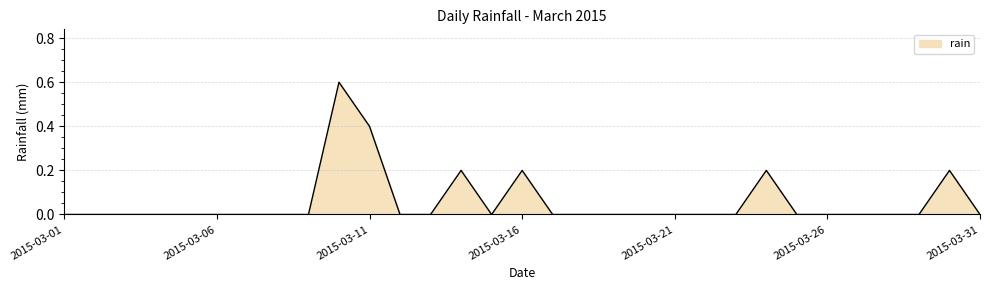

What is the maximum value shown in the chart?

0.6